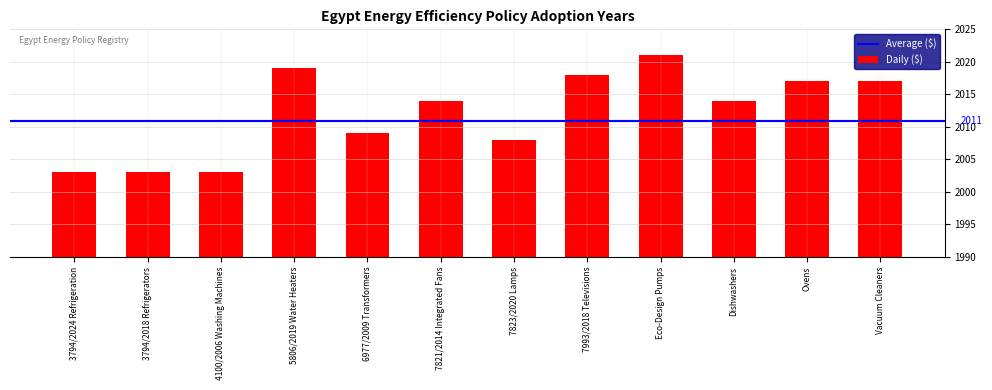

How many bars are there in total?

12